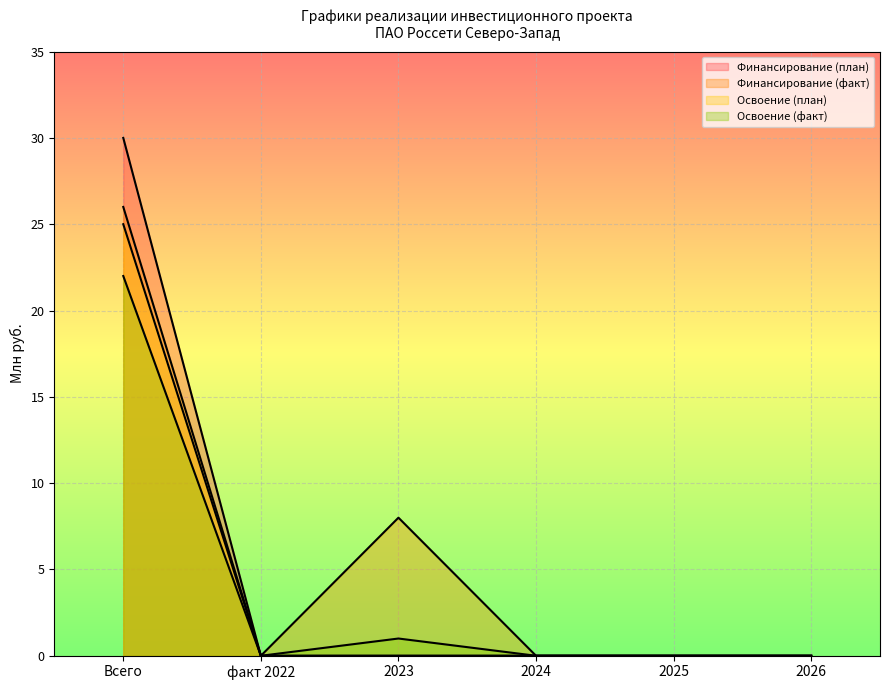

Where is Финансирование (факт) nearest to the value 13?

2023